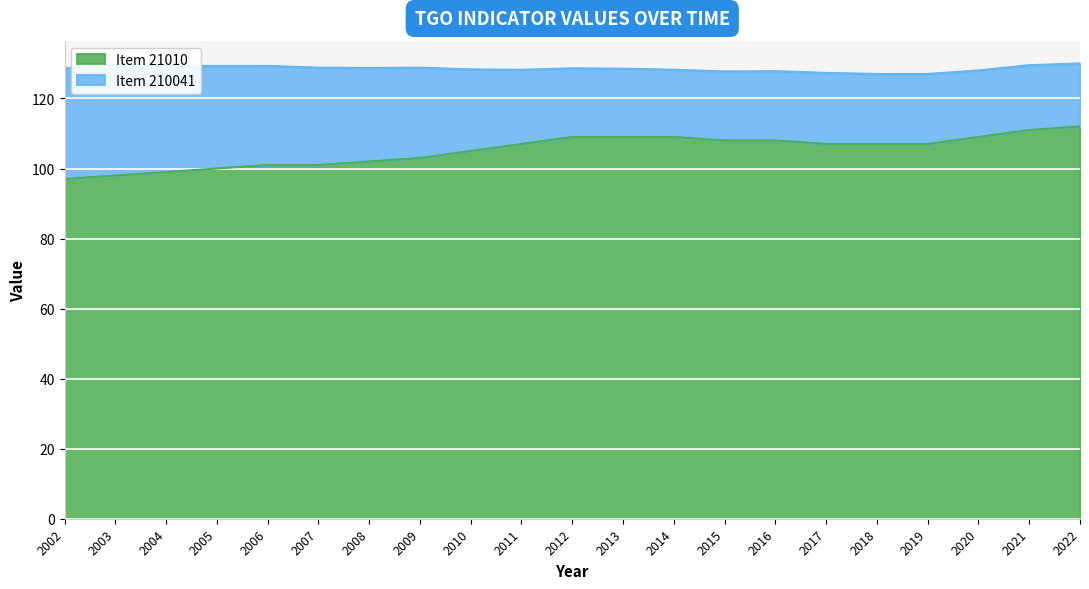

Where does the data first go above 107?

2012